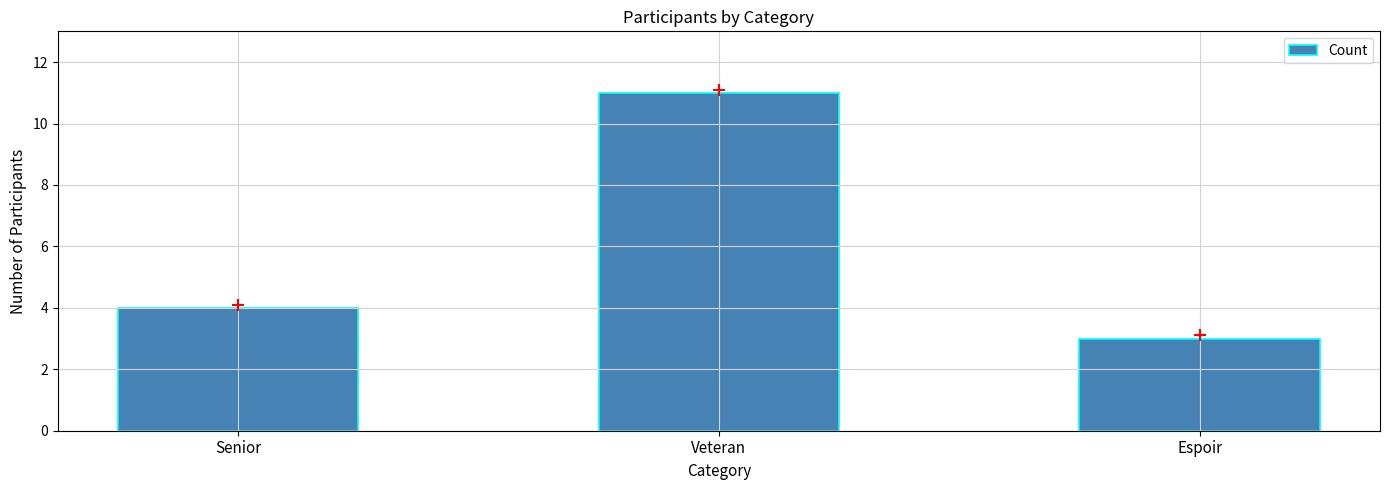

Reading left to right, extract all data points from this chart.

4	11	3